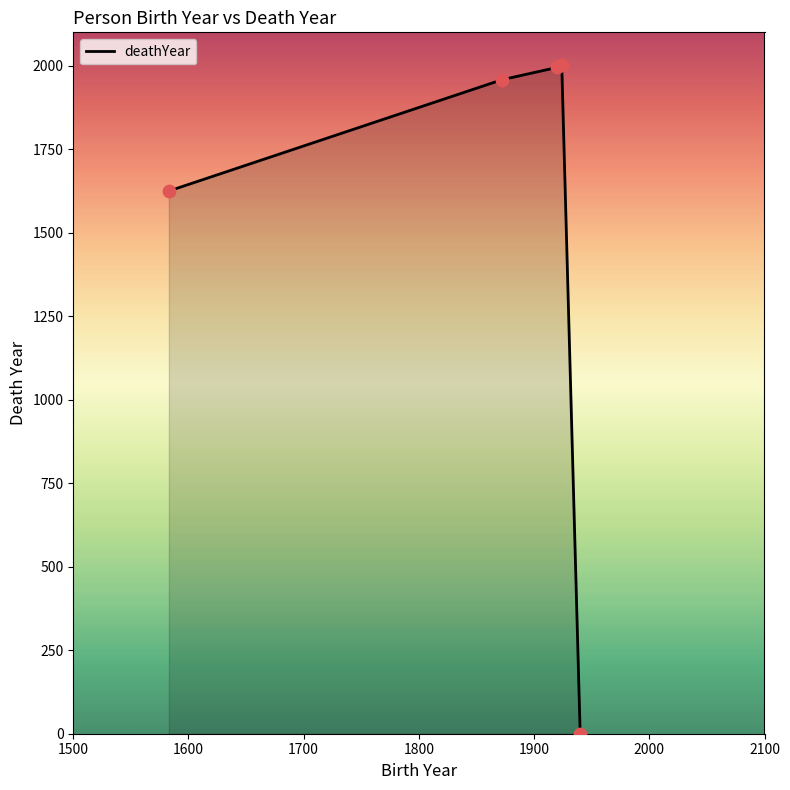

What is the difference between the maximum and second lowest values?

378